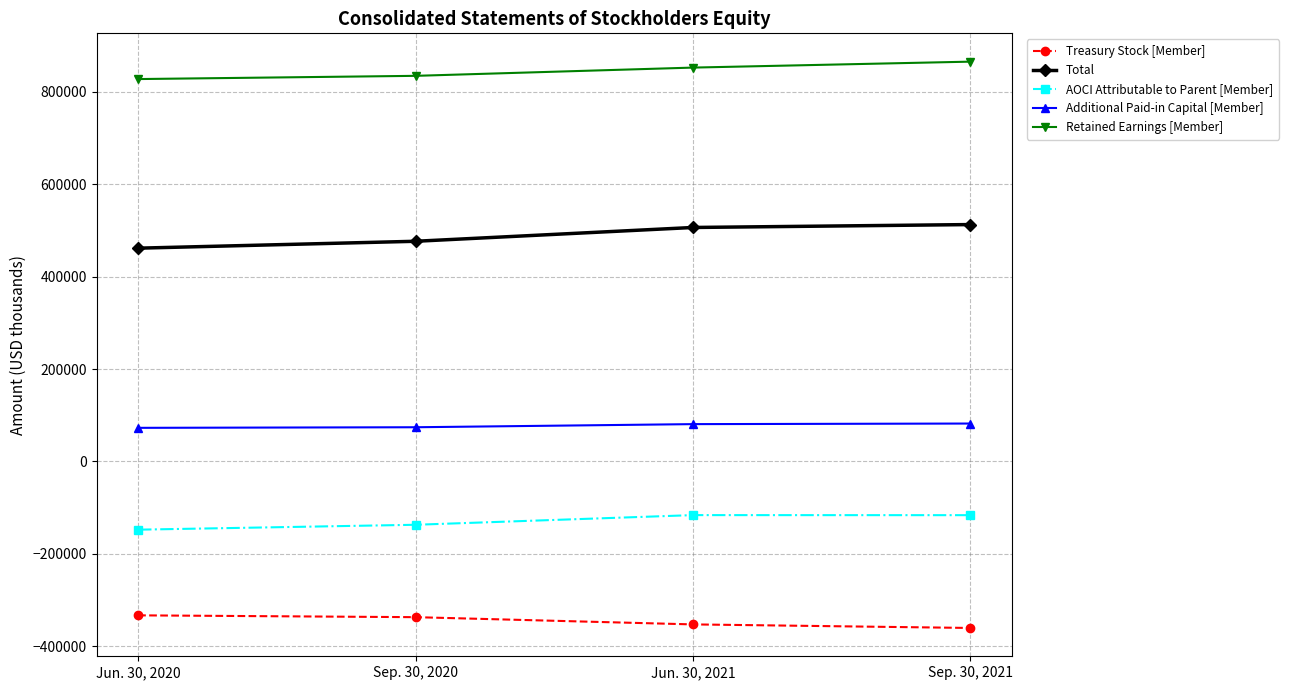

List the series in order of their peak value, lowest first.

Treasury Stock [Member], AOCI Attributable to Parent [Member], Additional Paid-in Capital [Member], Total, Retained Earnings [Member]